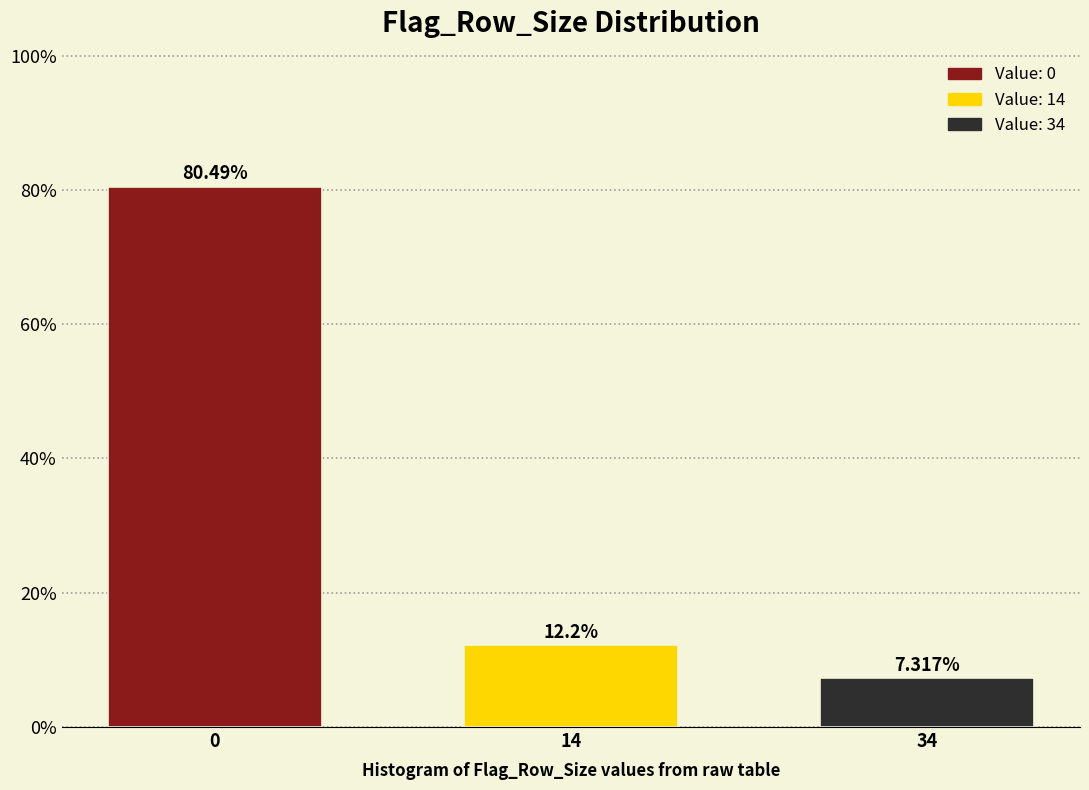

What is the sum of the values at 34 and 14?

19.5